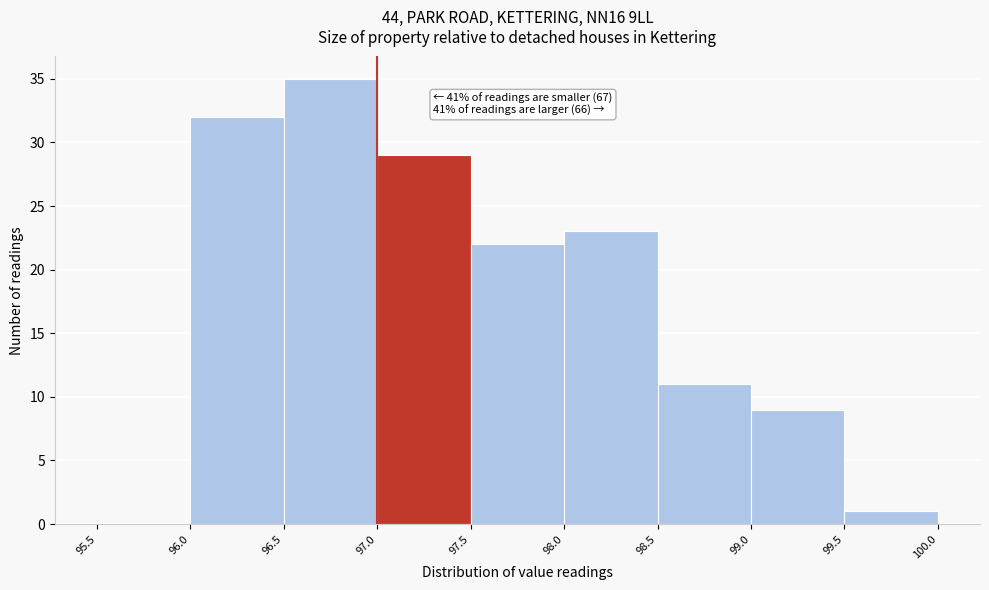

Over which range of the x-axis is the bar tallest?

96.5 to 97.0